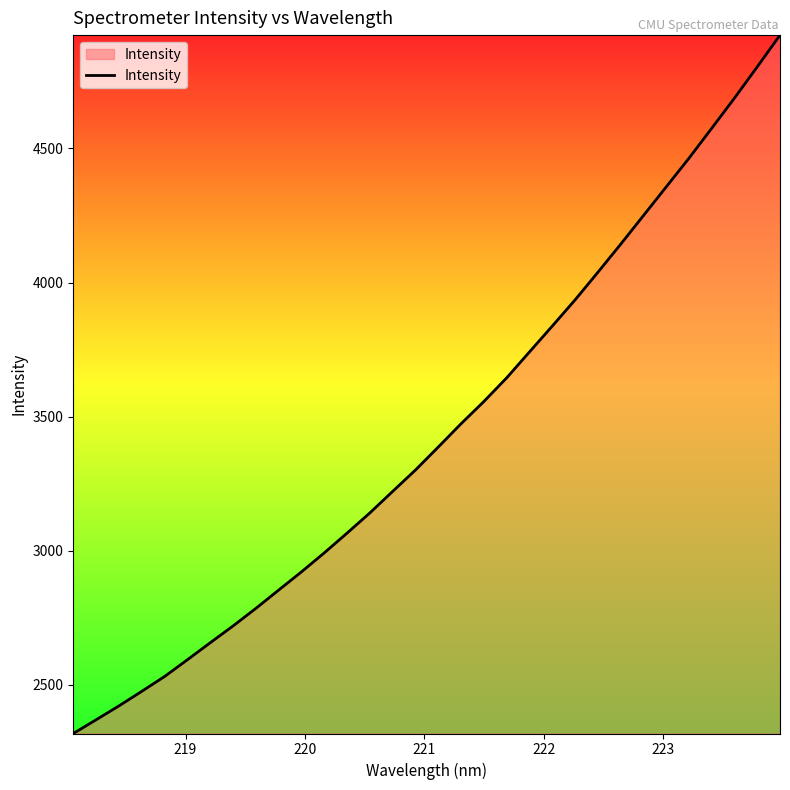

What is the difference between the second highest and second lowest values?

2434.3